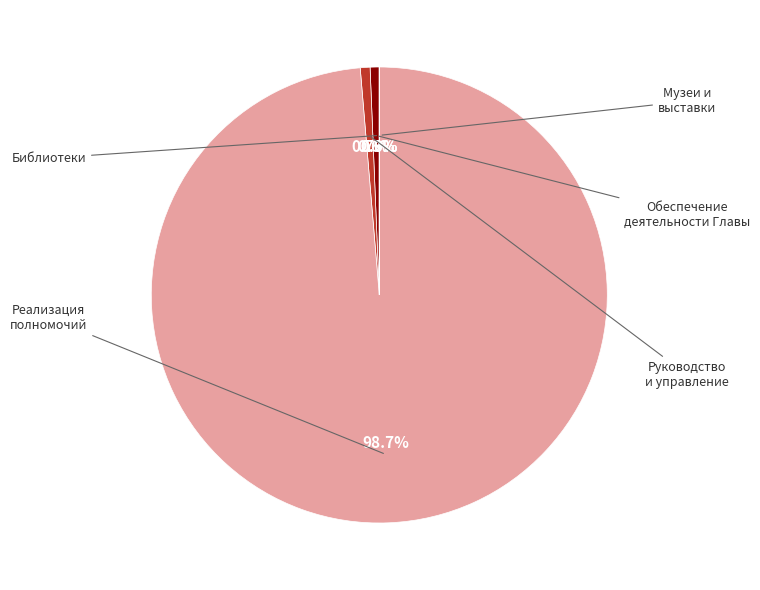

To the nearest percent, what is the difference between the largest and smallest slice percentages?

99%